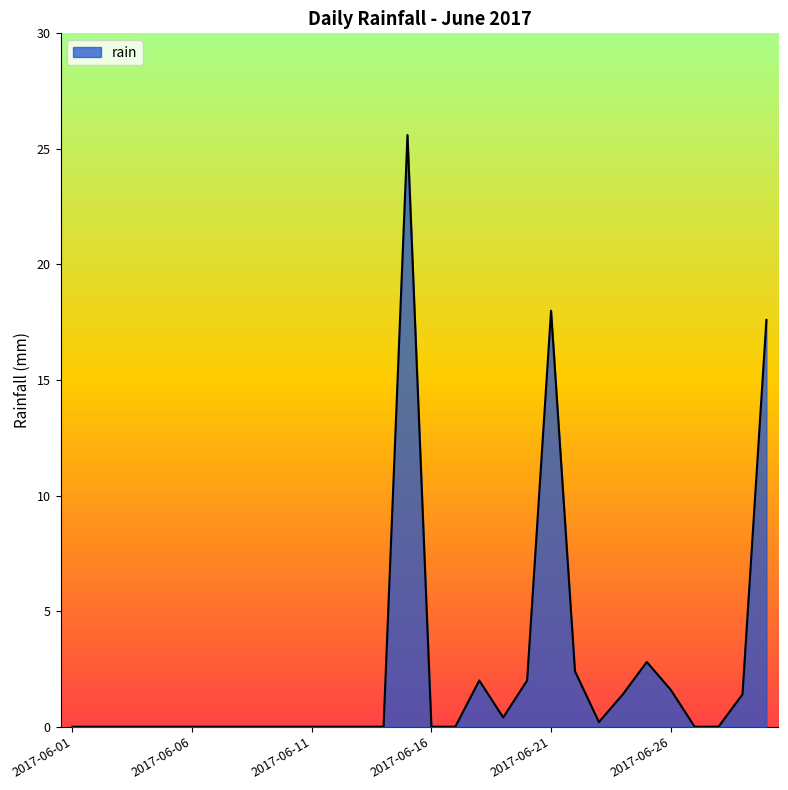

What is the difference between the maximum and minimum values?

25.6